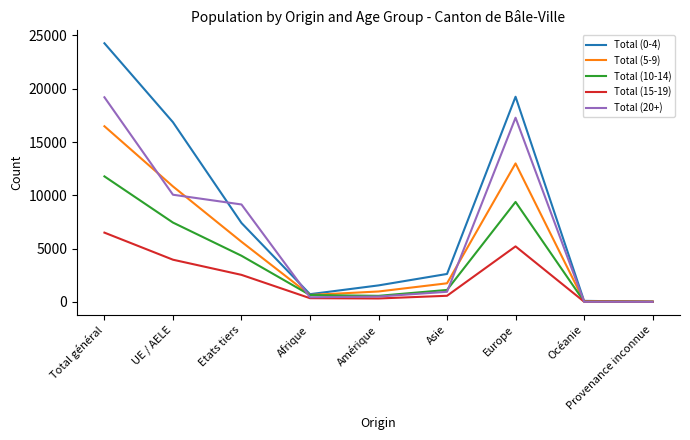

Which series has the largest range (max minus min)?

Total (0-4)